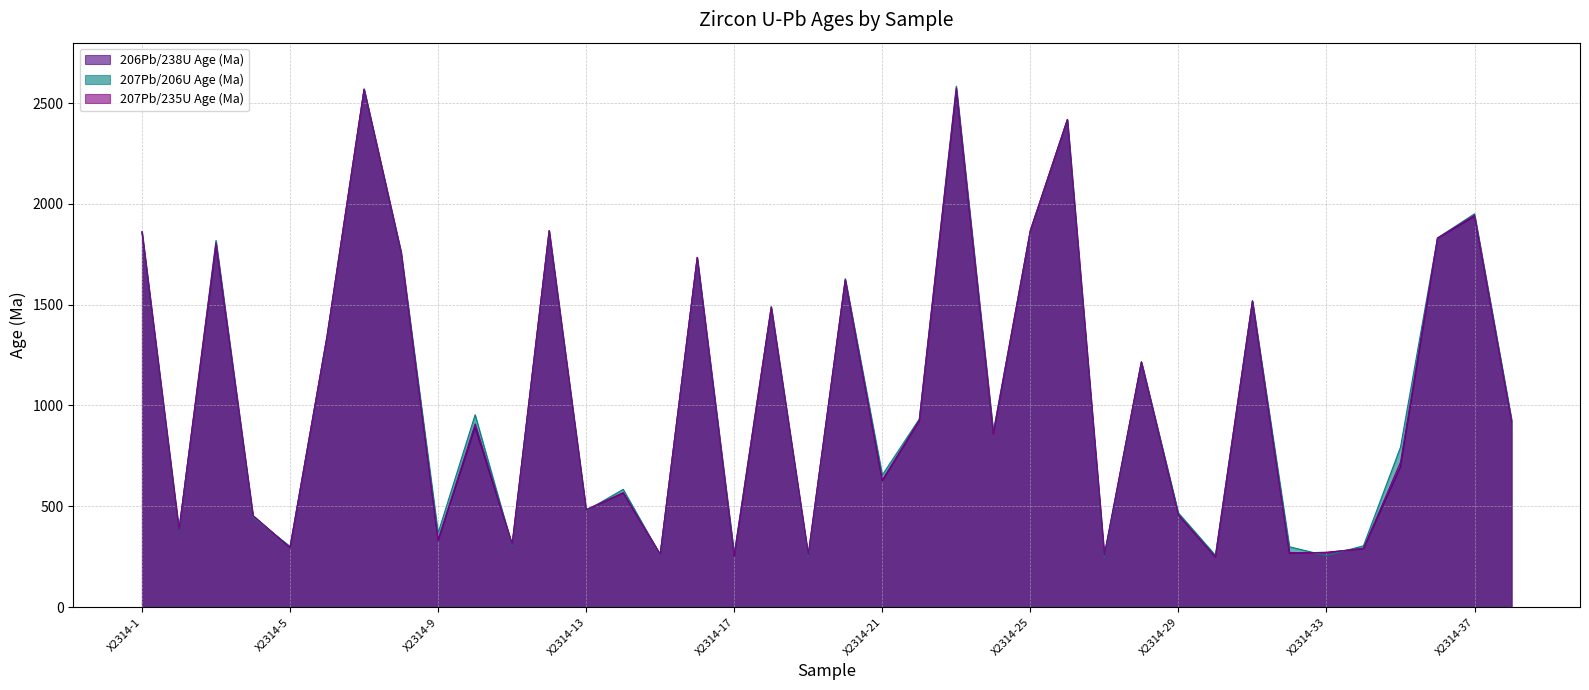

What is the value of the 207Pb/235U Age (Ma) point at the 17th from the left?

255